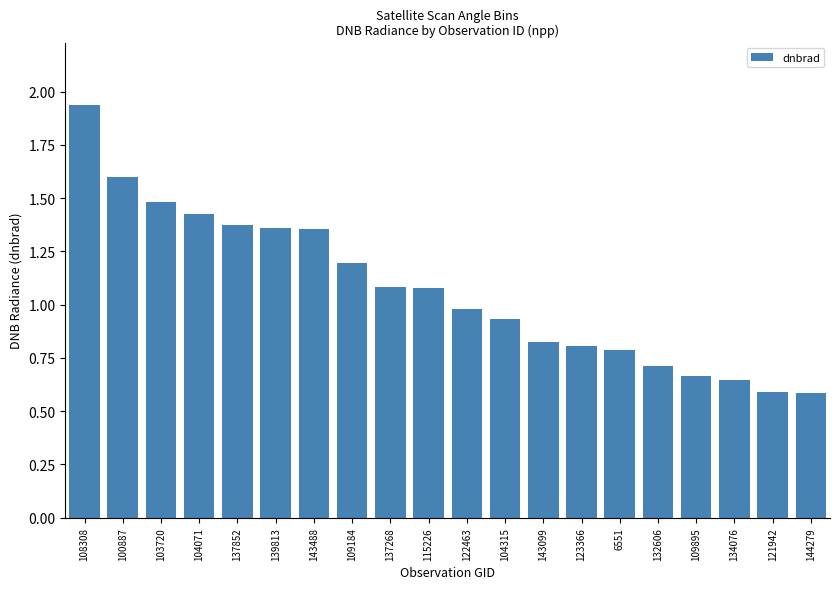

The value at 6551 is 1.1. True or false?

False